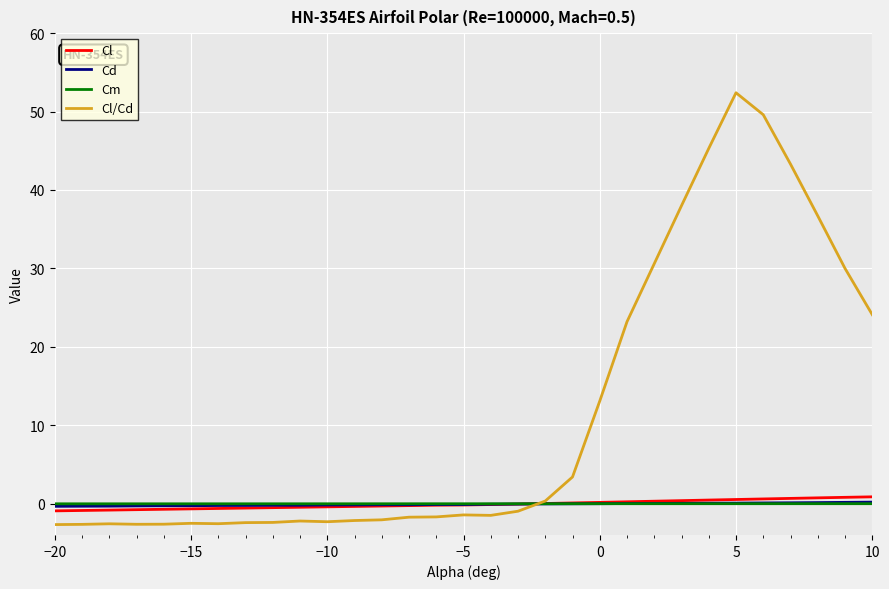

Which series has the largest range (max minus min)?

Cl/Cd